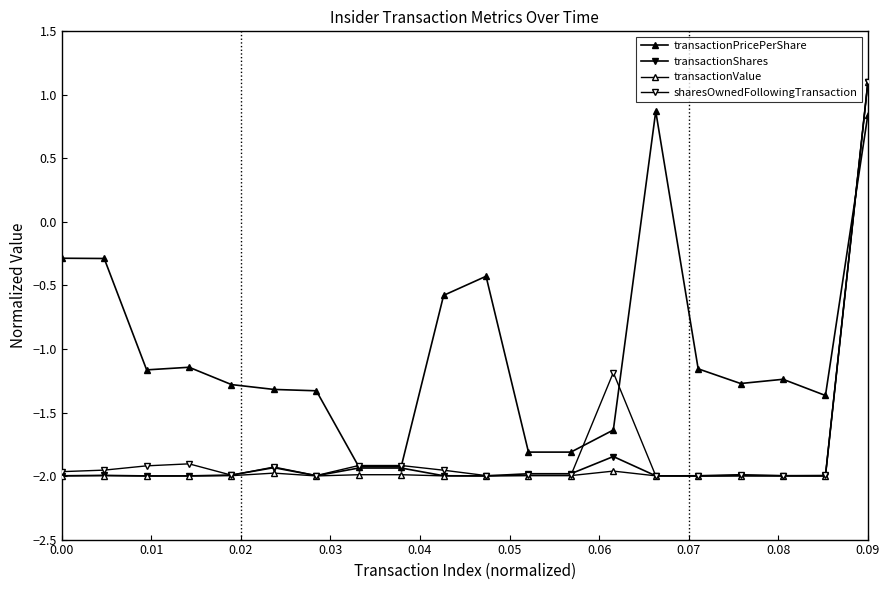

How many values in the transactionPricePerShare series exceed -1?

6